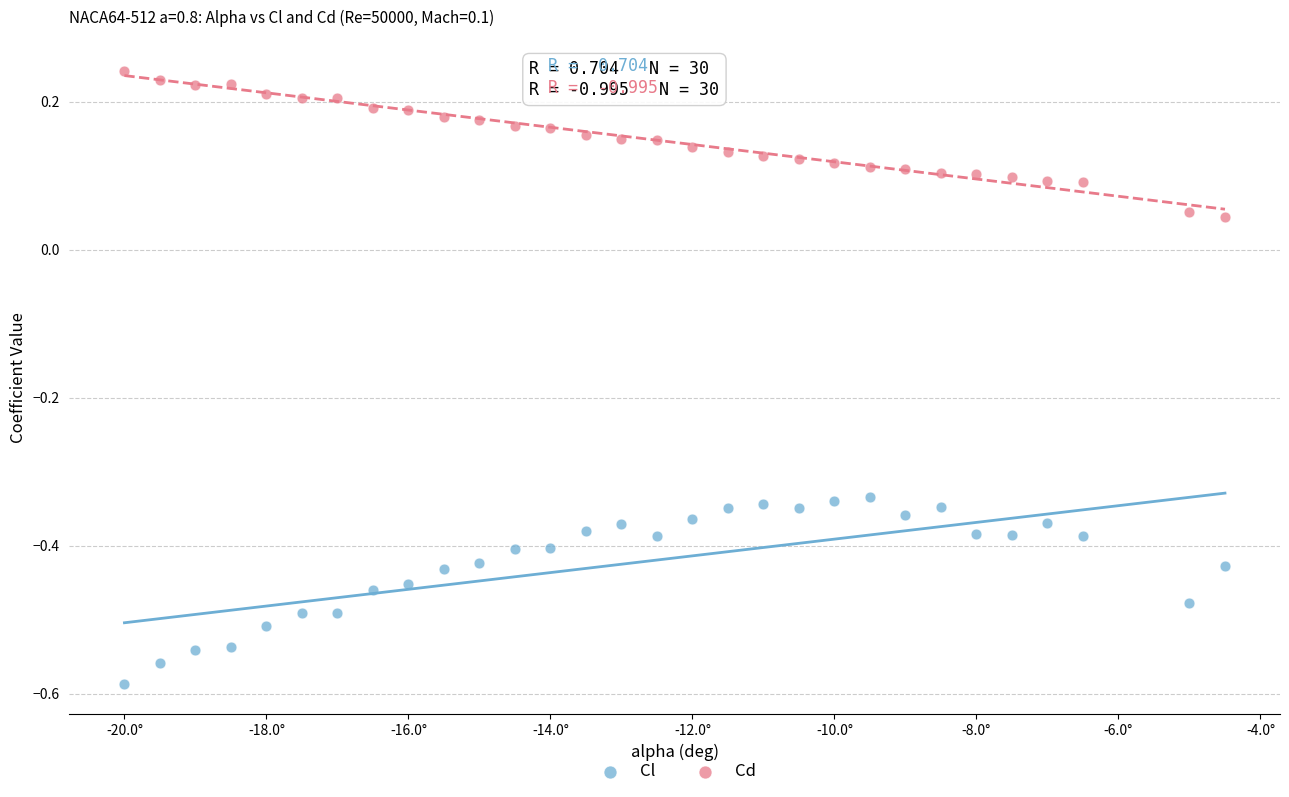

Across all data points, what is the range of Y values (max minus min)?

0.8